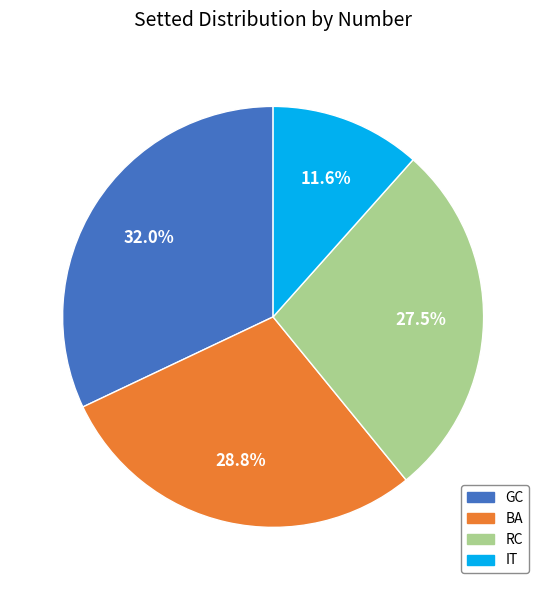

Is there a majority slice in this chart?

No